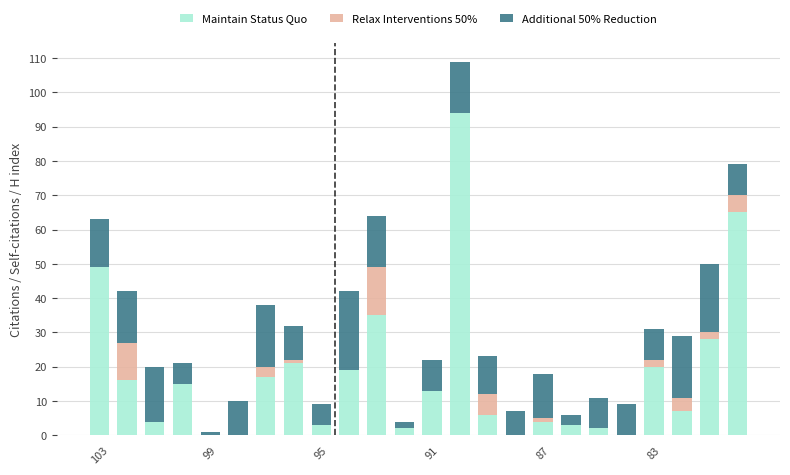

What is the average value of the Relax Interventions 50% series?

2